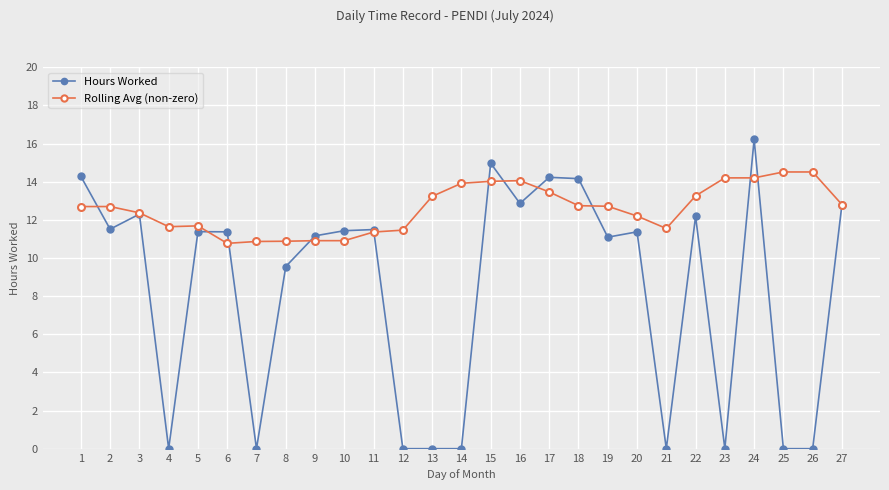

Which category has the highest value in the Hours Worked series?

24